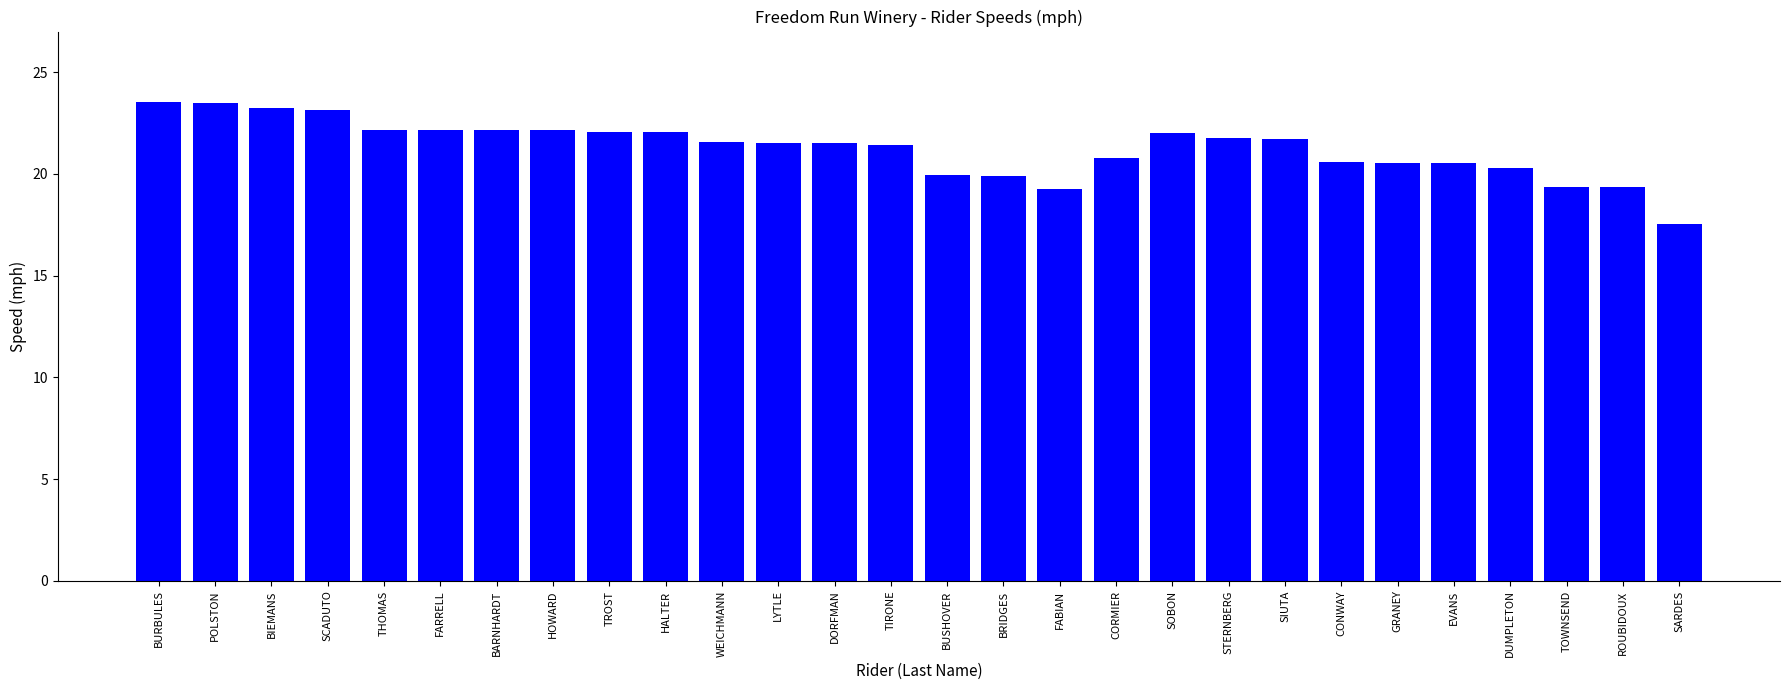

What is the difference between the second highest and minimum values?

6.0